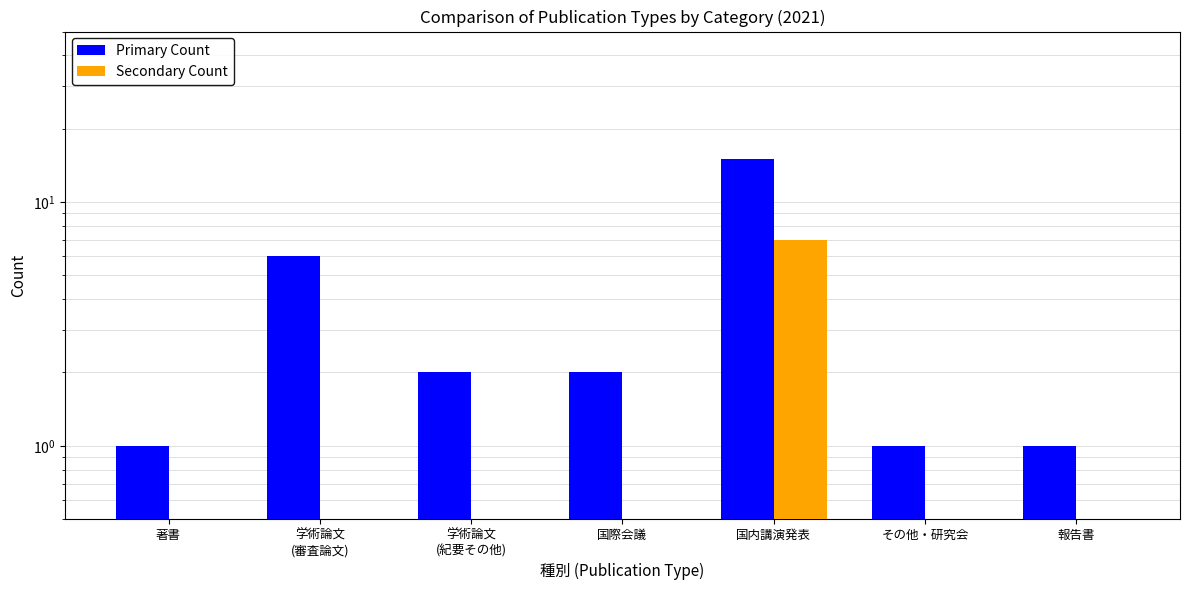

Count the Secondary Count values in the range 0 to 1.

6